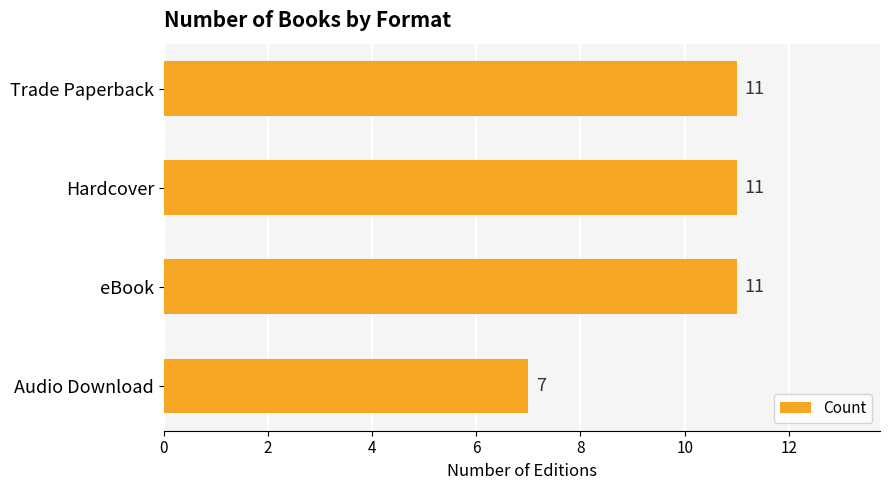

What is the difference between the maximum and minimum values?

4